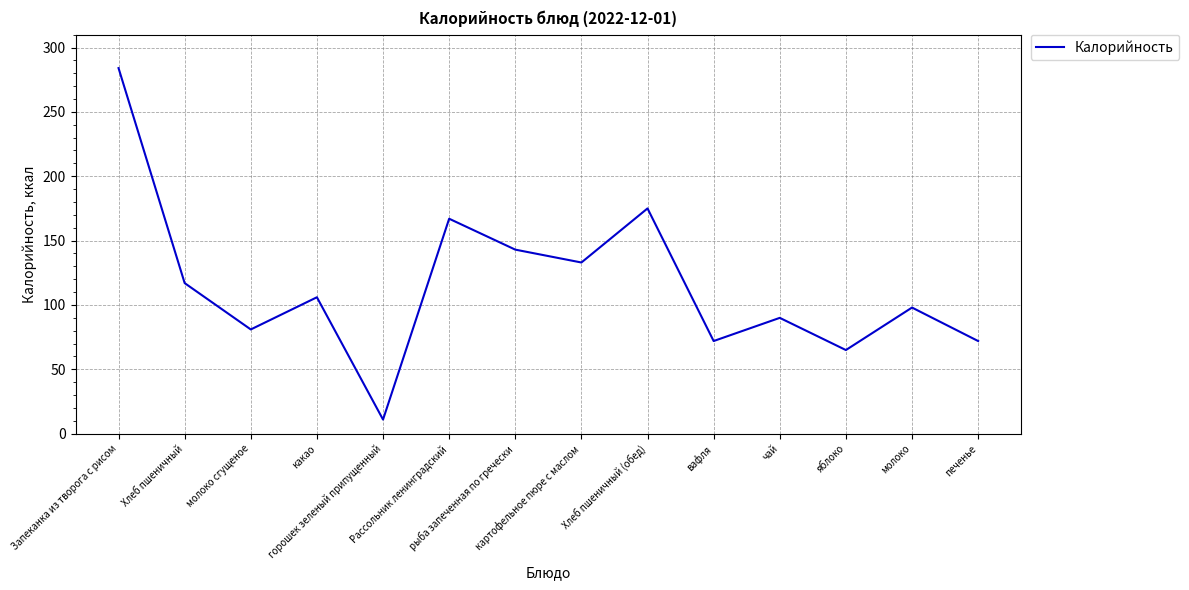

What is the greatest value displayed?

284